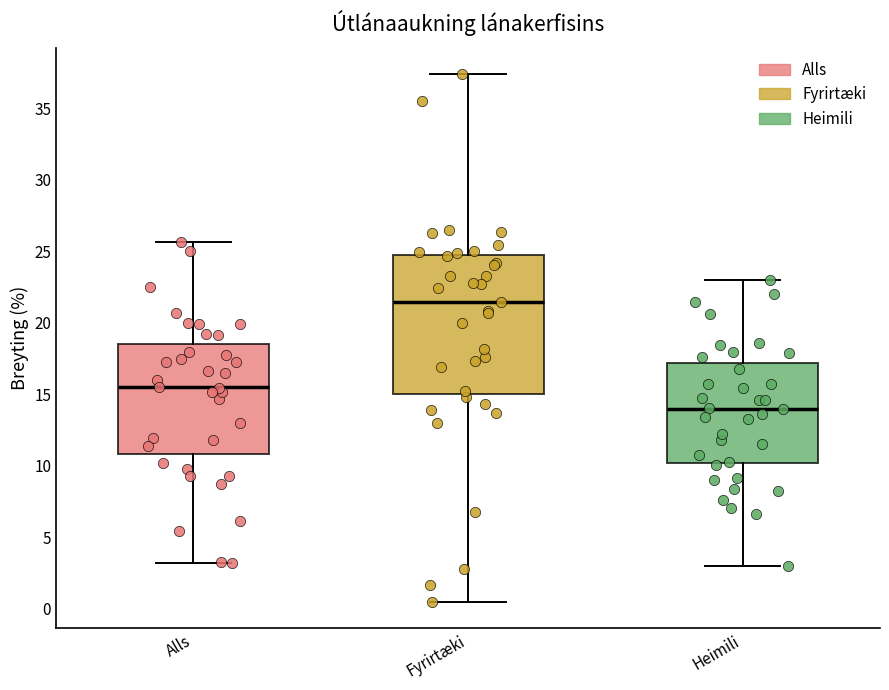

Where does the upper whisker of the box for Fyrirtæki end on the y-axis? The values are not printed on the chart, so give them approximately, as read against the axis.

37.5